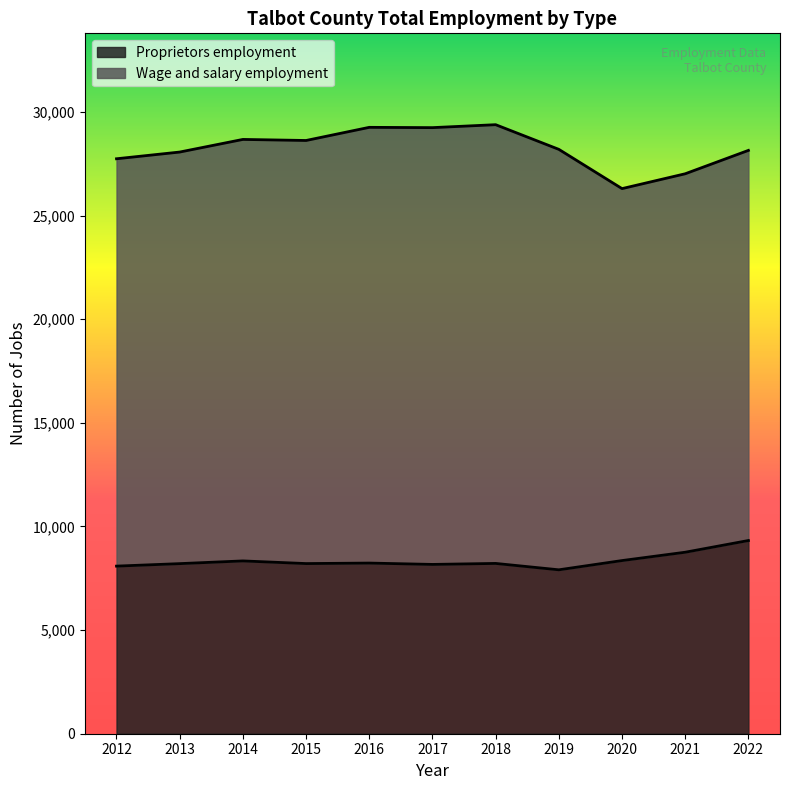

What is the maximum value for Proprietors employment?

9321